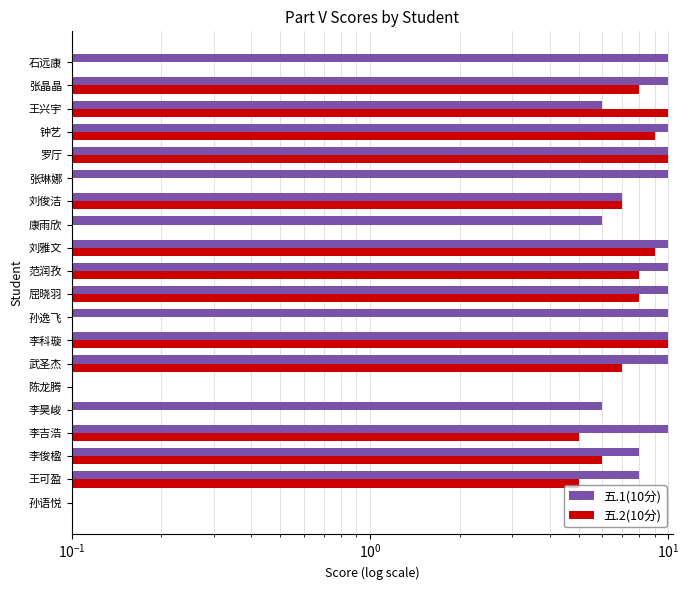

What is the highest value of the 五.1(10分) series?

10